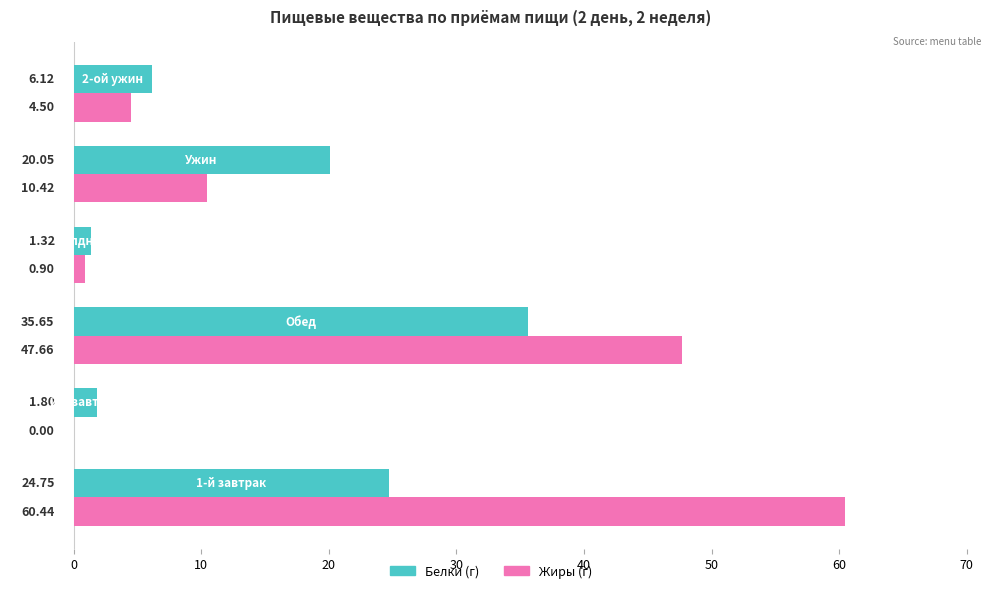

What is the sum of all Белки (г) values?

89.7